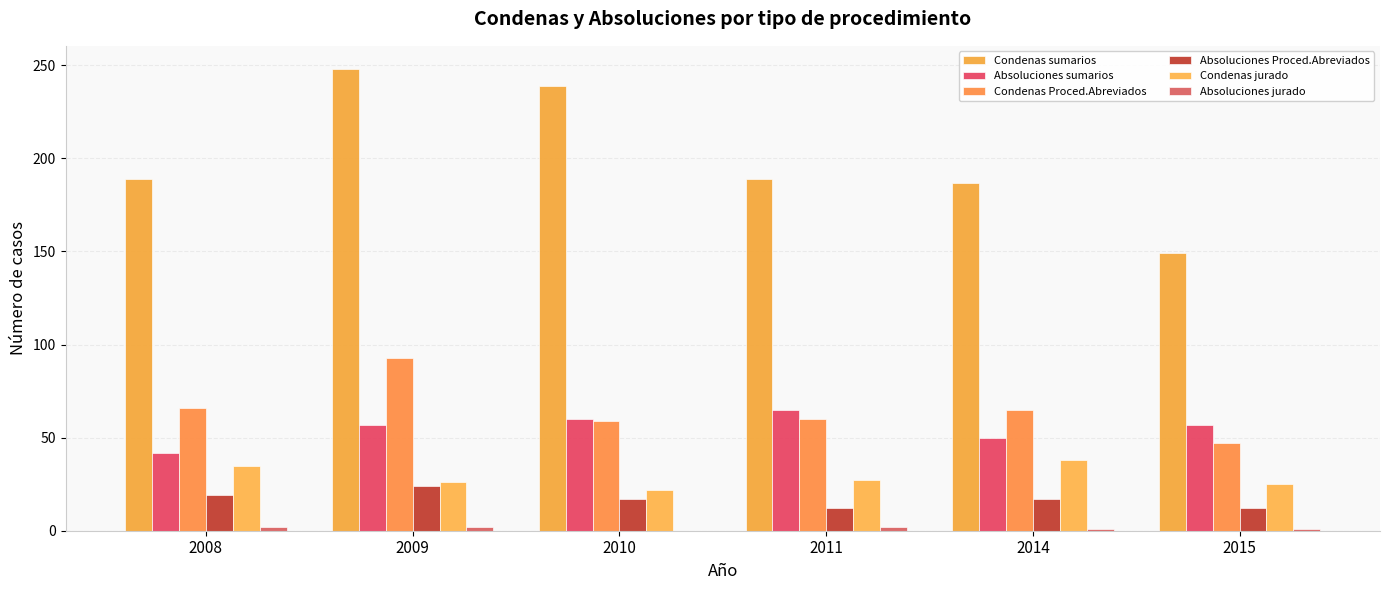

What is the sum of all Absoluciones sumarios values?

331